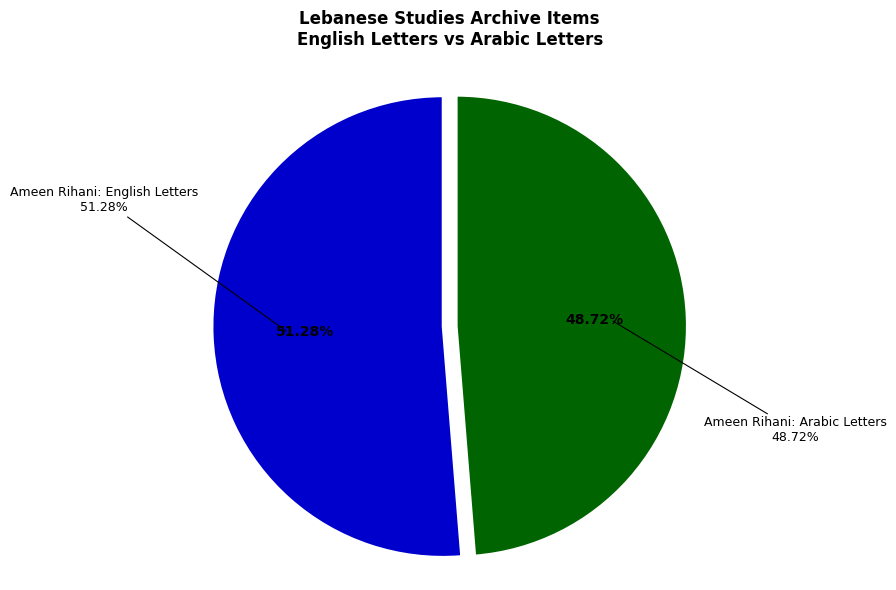

How many slices are in this pie chart?

2